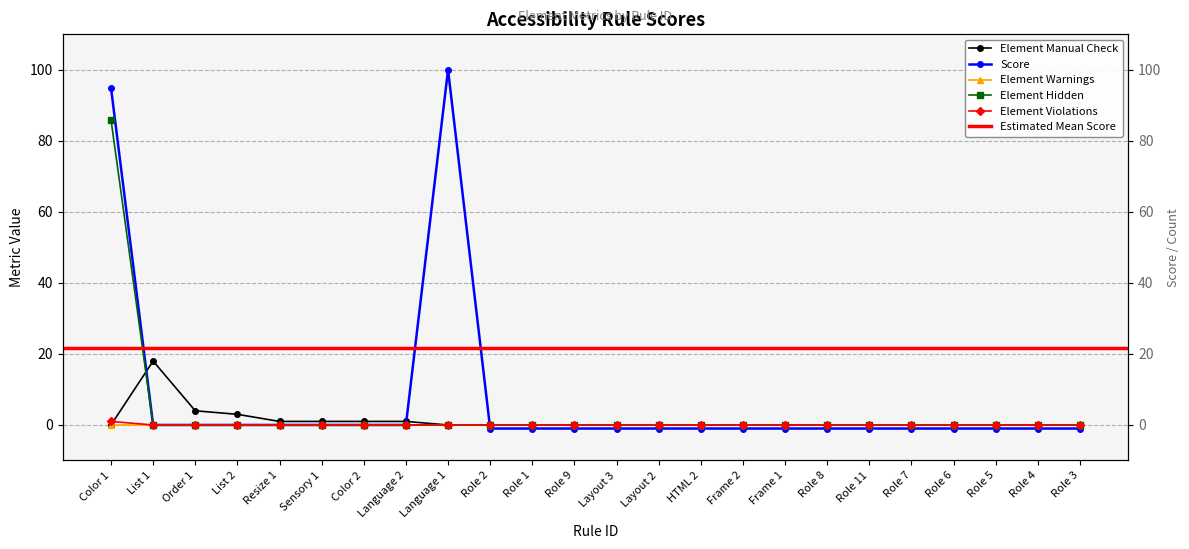

How many positive values does the Element Manual Check series have?

7